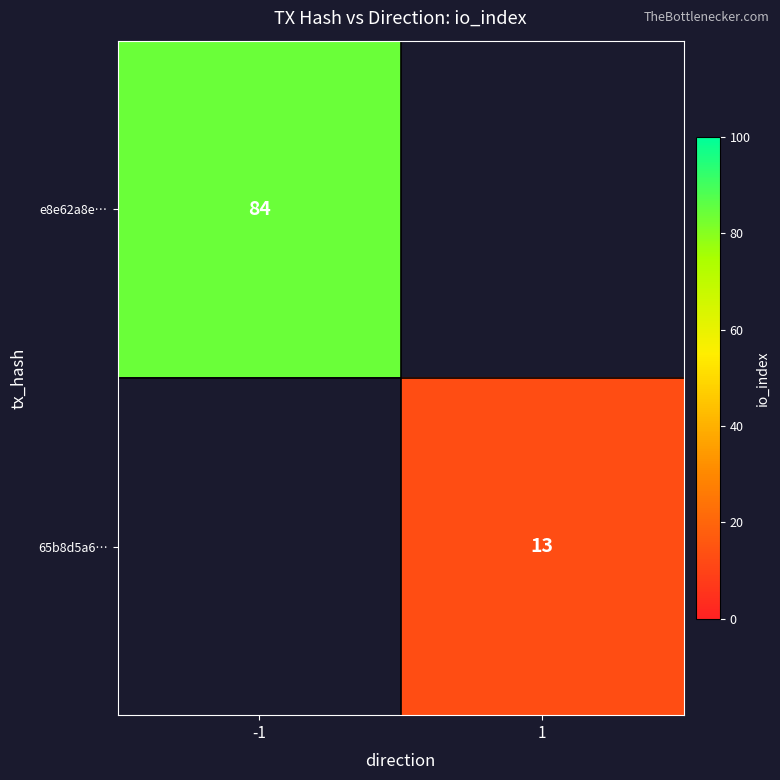

Count the number of categories in the chart.

2